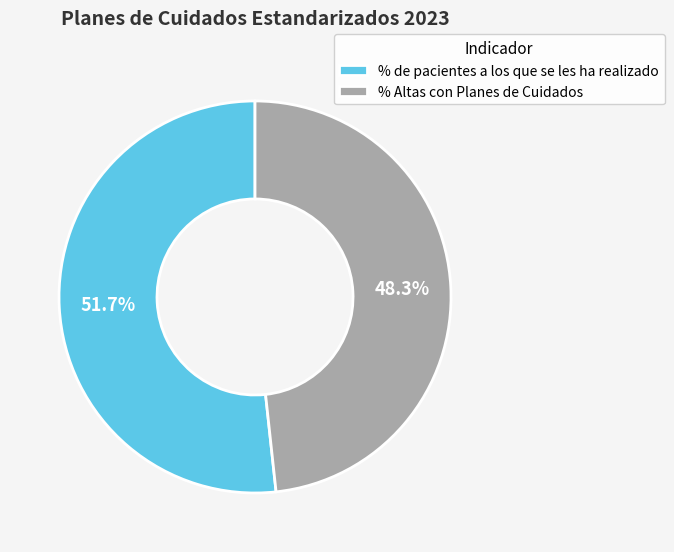

What is the total percentage of % de pacientes a los que se les ha realizado and % Altas con Planes de Cuidados?

100.0%